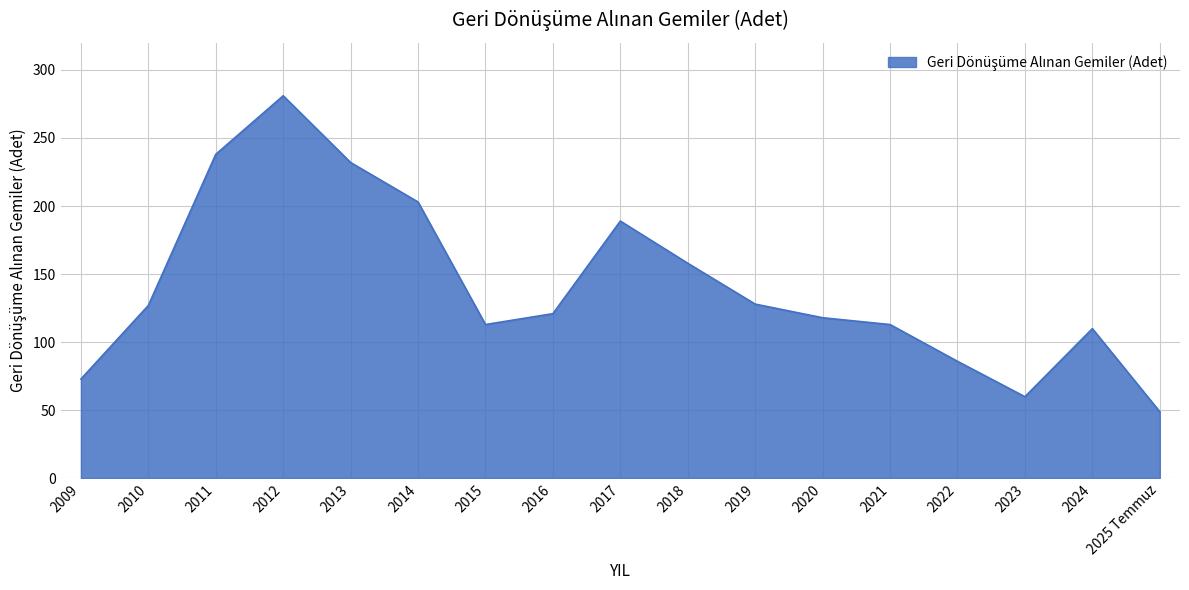

The chart shows a value of 281 at 2012. True or false?

True